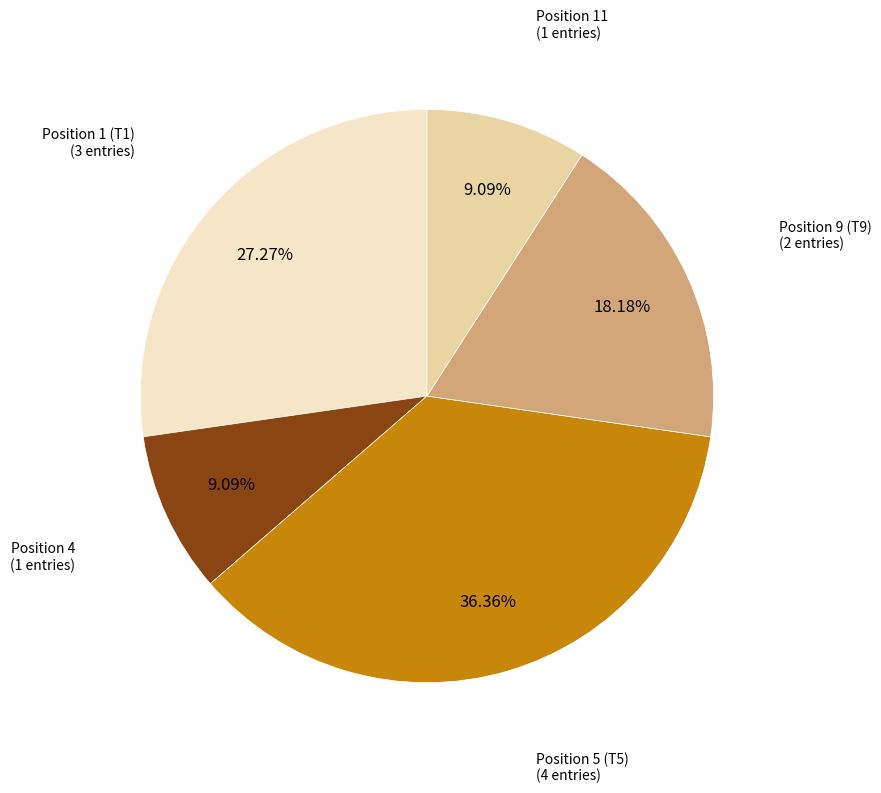

Does any single category account for the majority?

No